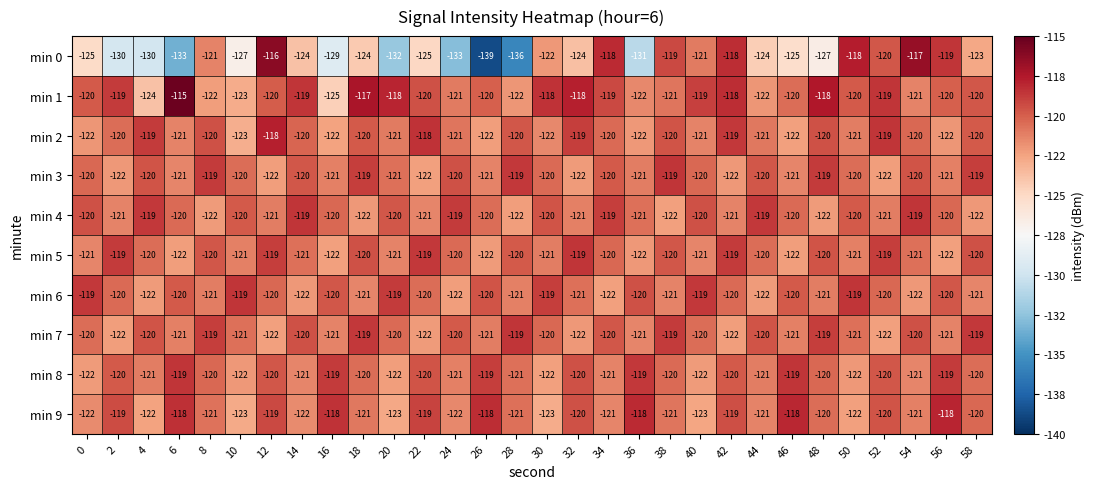

What is the minimum value for min 2?

-123